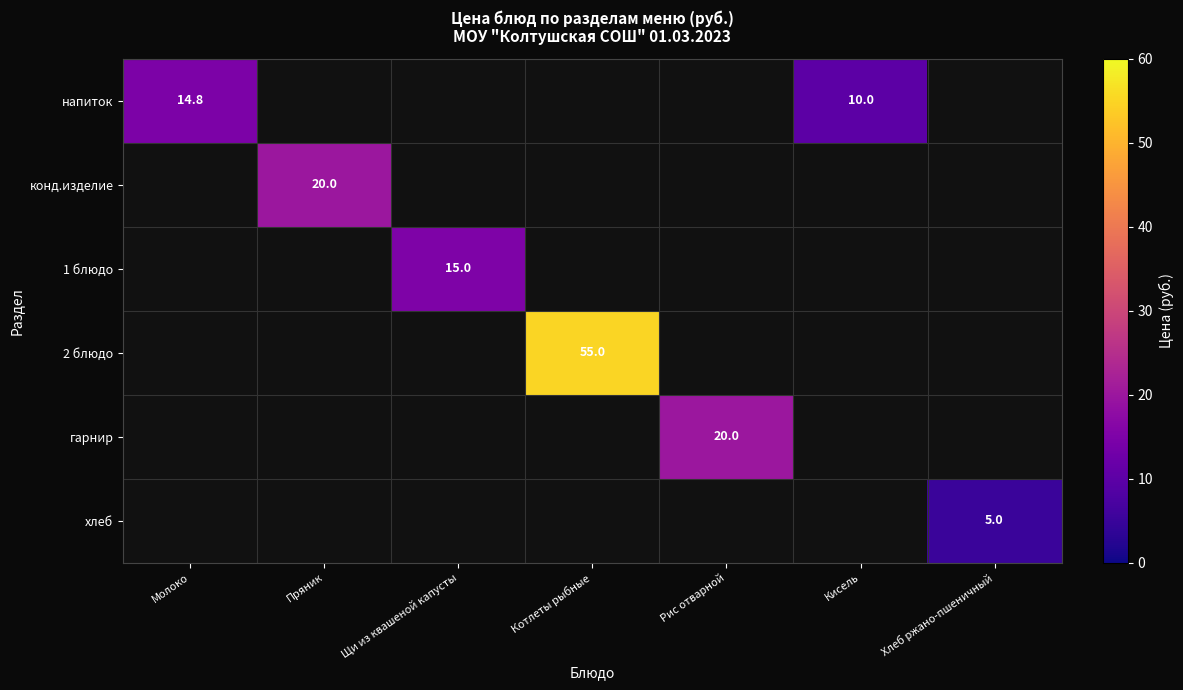

Count the number of data series in this chart.

6